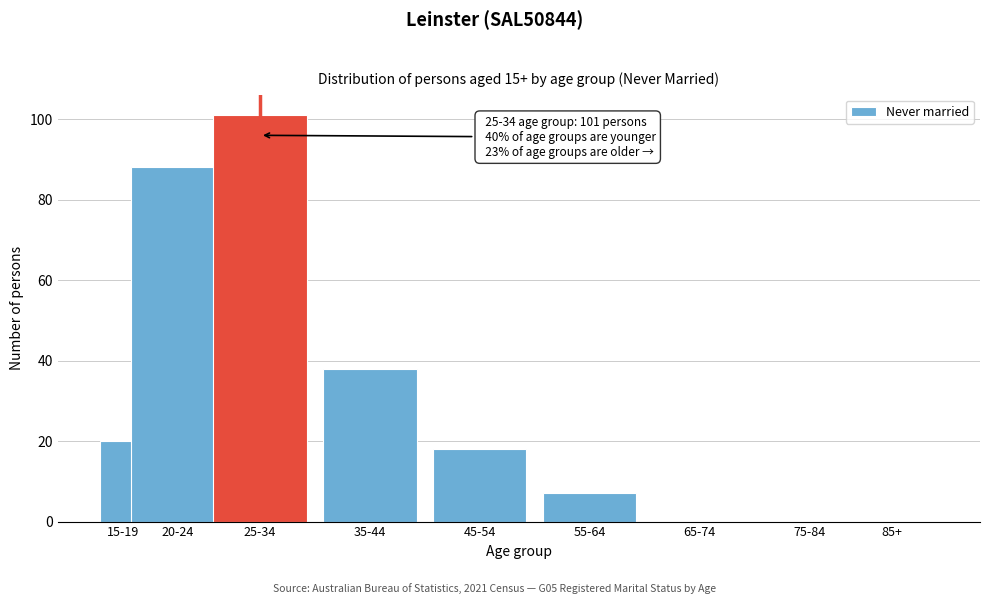

Reading left to right, extract all data points from this chart.

15-19=20	20-24=88	25-34=101	35-44=38	45-54=18	55-64=7	65-74=0	75-84=0	85+=0